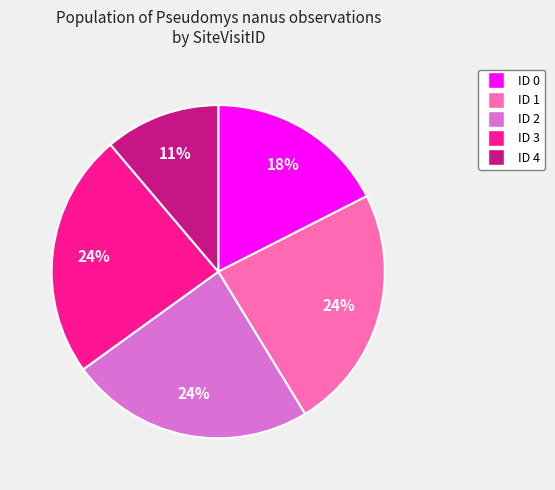

To the nearest percent, what is the average slice percentage?

20%